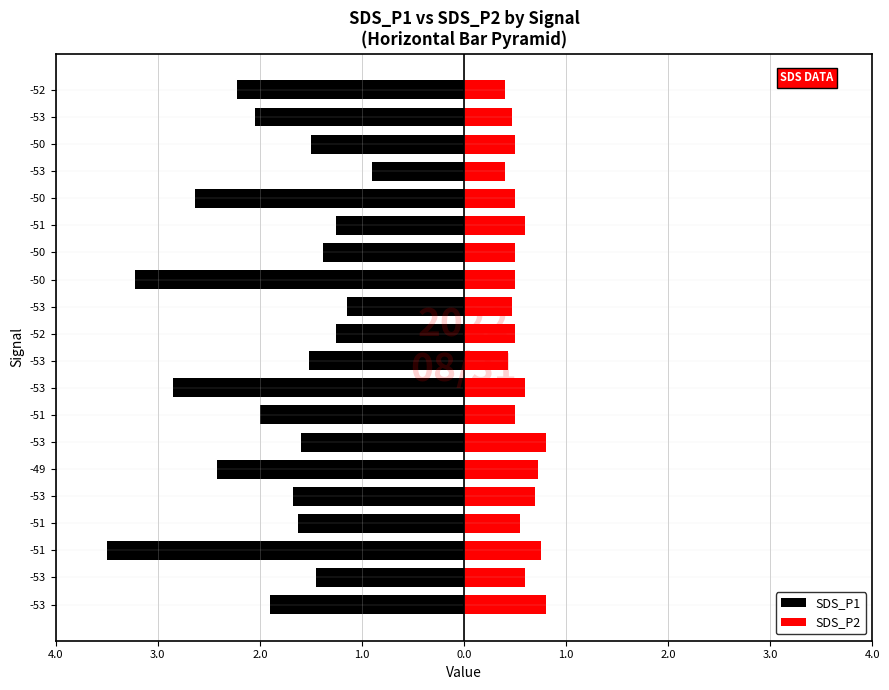

What is the highest value of the SDS_P2 series?

0.8